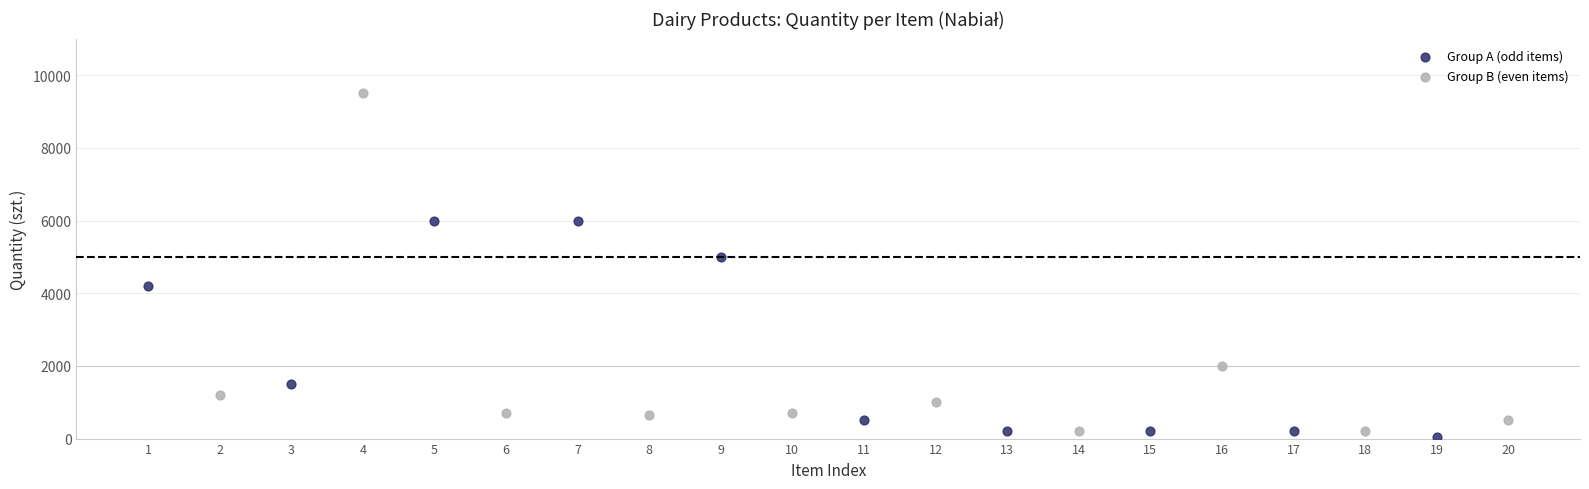

What are all the series names shown in the legend?

Group A (odd items), Group B (even items)